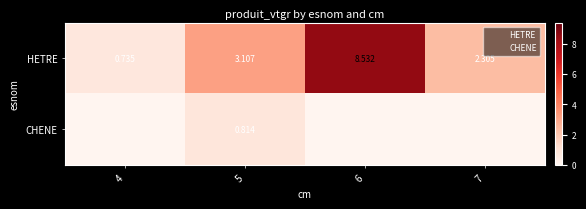

The value of CHENE at 5 is 1.6. True or false?

False